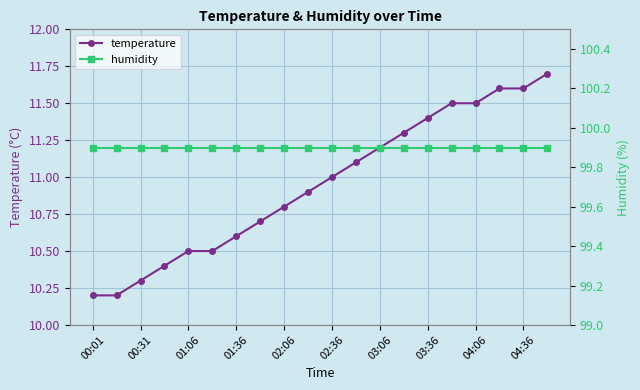

Reading right to left, what are all the values shown in this chart?

temperature: 11.7	11.6	11.6	11.5	11.5	11.4	11.3	11.2	11.1	11.0	10.9	10.8	10.7	10.6	10.5	10.5	10.4	10.3	10.2	10.2
humidity: 99.9	99.9	99.9	99.9	99.9	99.9	99.9	99.9	99.9	99.9	99.9	99.9	99.9	99.9	99.9	99.9	99.9	99.9	99.9	99.9